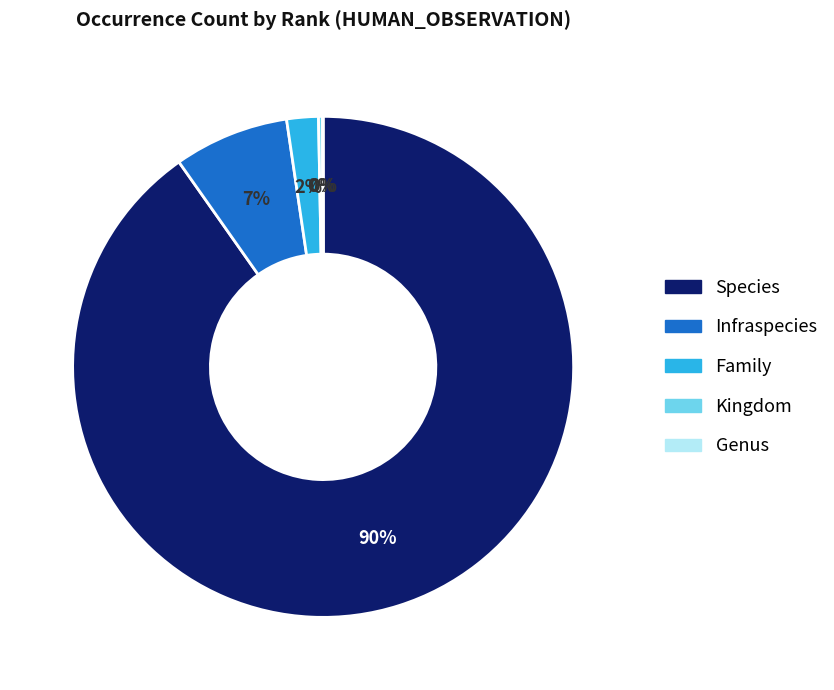

The Family slice represents 2% of the pie. True or false?

True